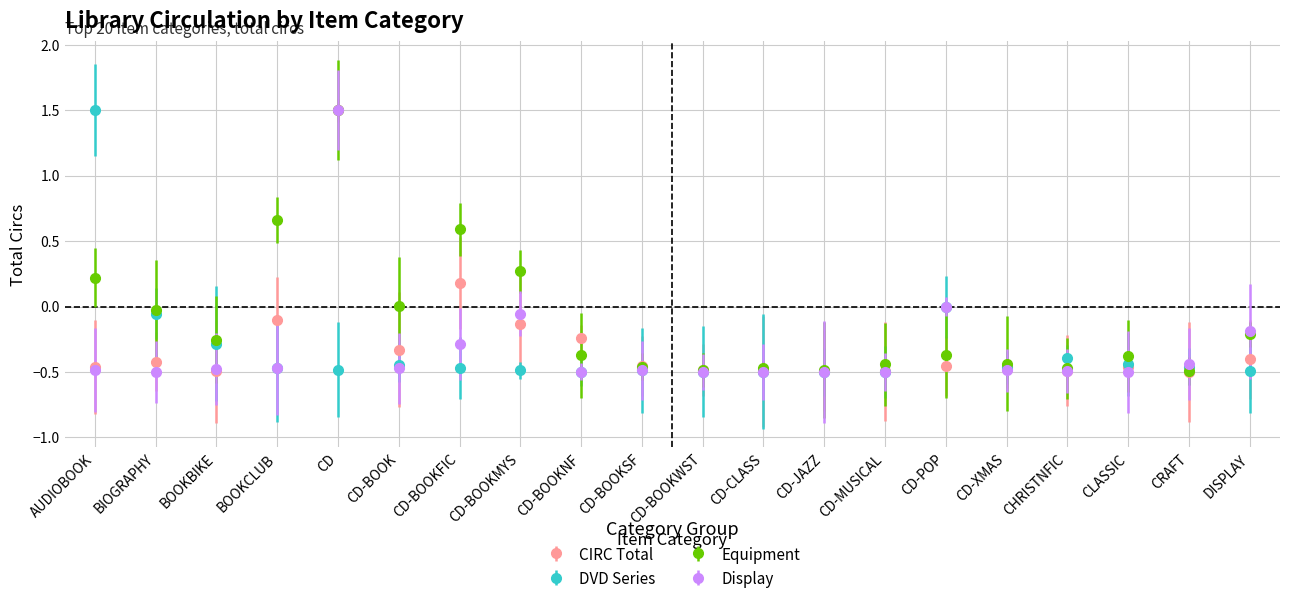

At which label does DVD Series reach its peak?

AUDIOBOOK